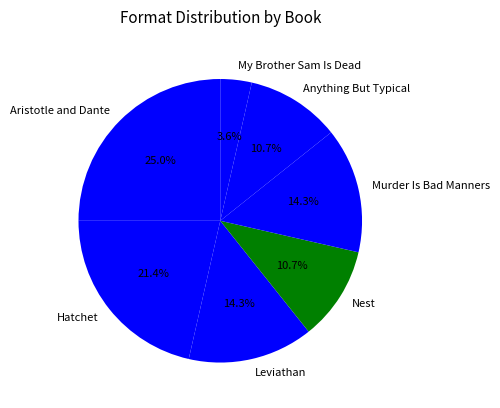

Between My Brother Sam Is Dead and Murder Is Bad Manners, which is larger?

Murder Is Bad Manners